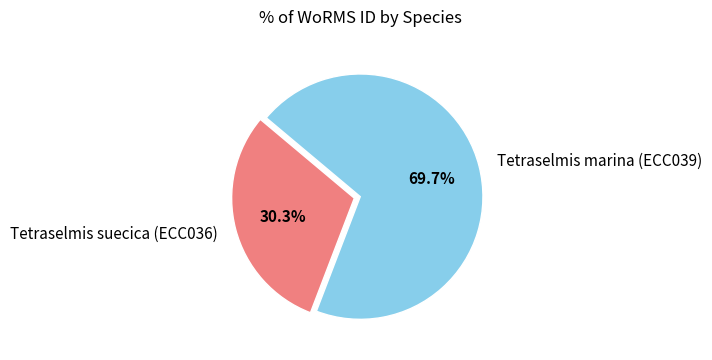

What is the majority slice?

Tetraselmis marina (ECC039)